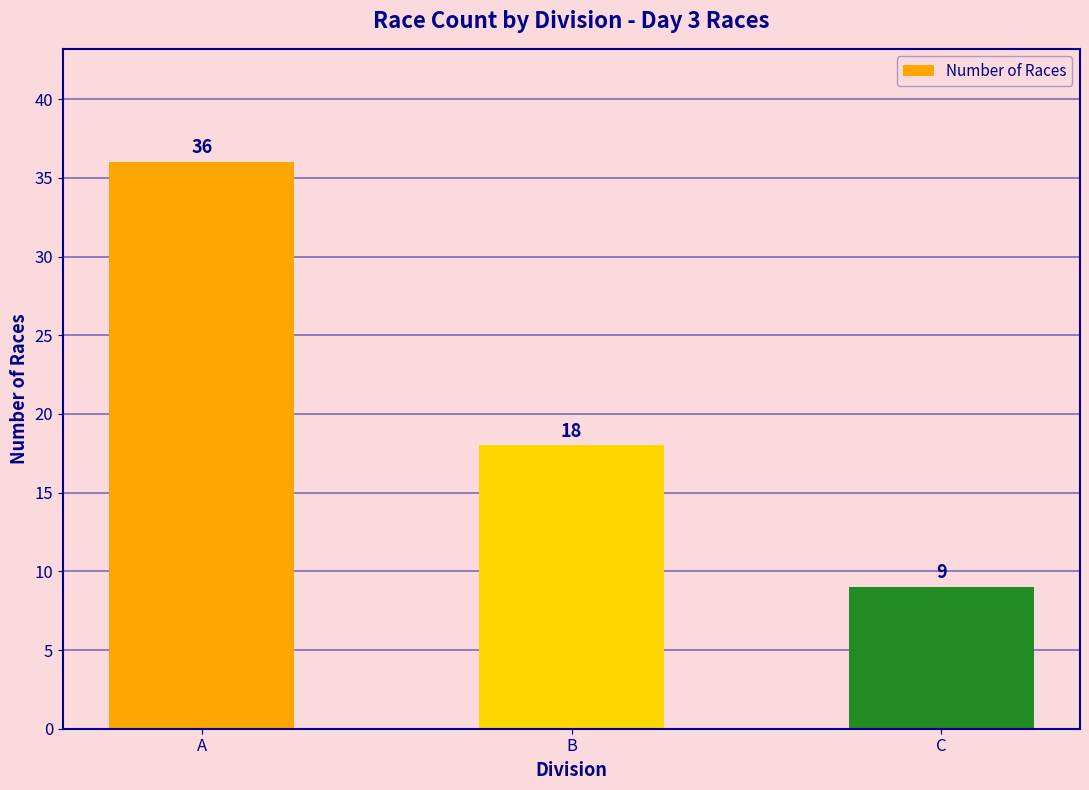

Reading right to left, extract all data points from this chart.

9	18	36